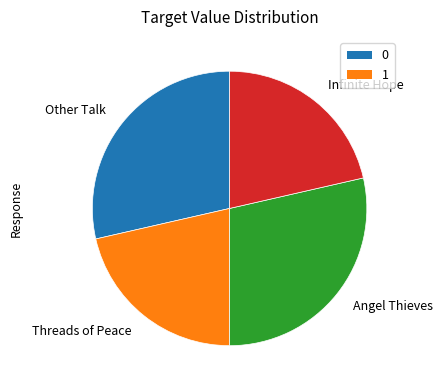

Do Infinite Hope and Threads of Peace together represent more than half of the pie?

No